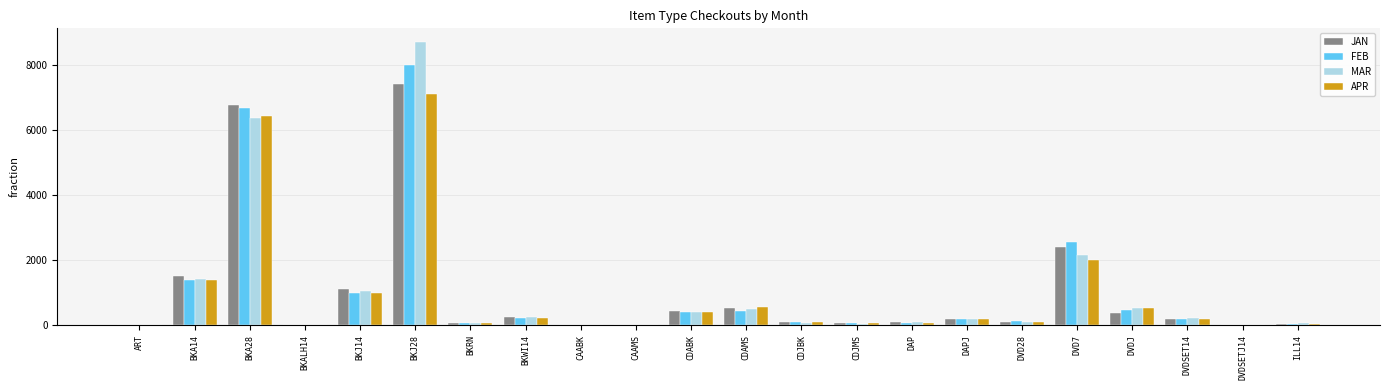

The value of MAR at CAABK is 0. True or false?

True